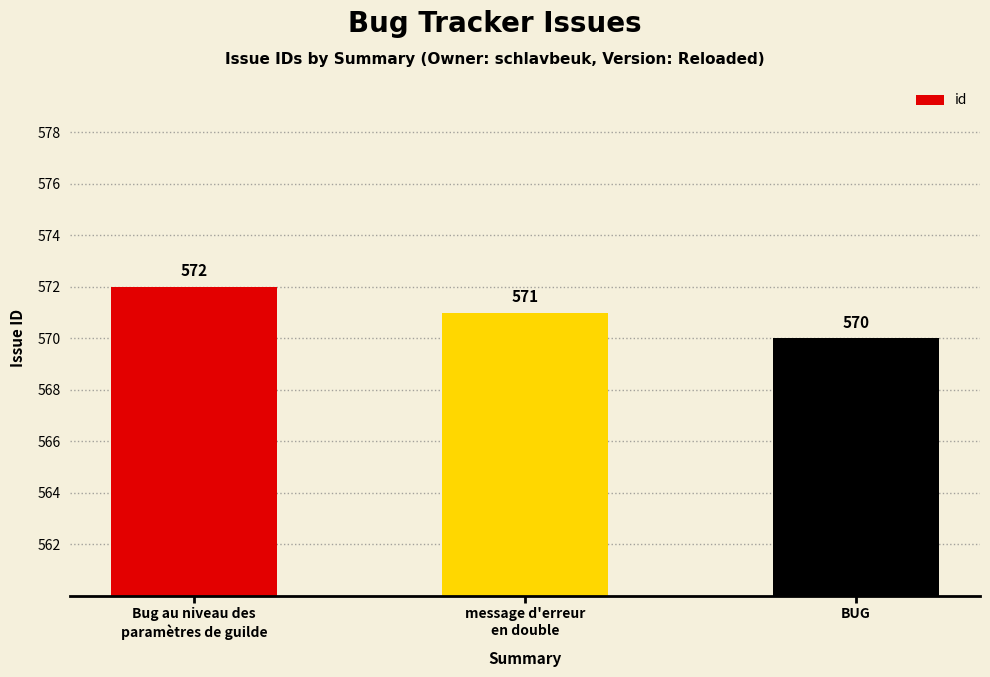

What is the change in value from message d'erreur
en double to BUG?

-1